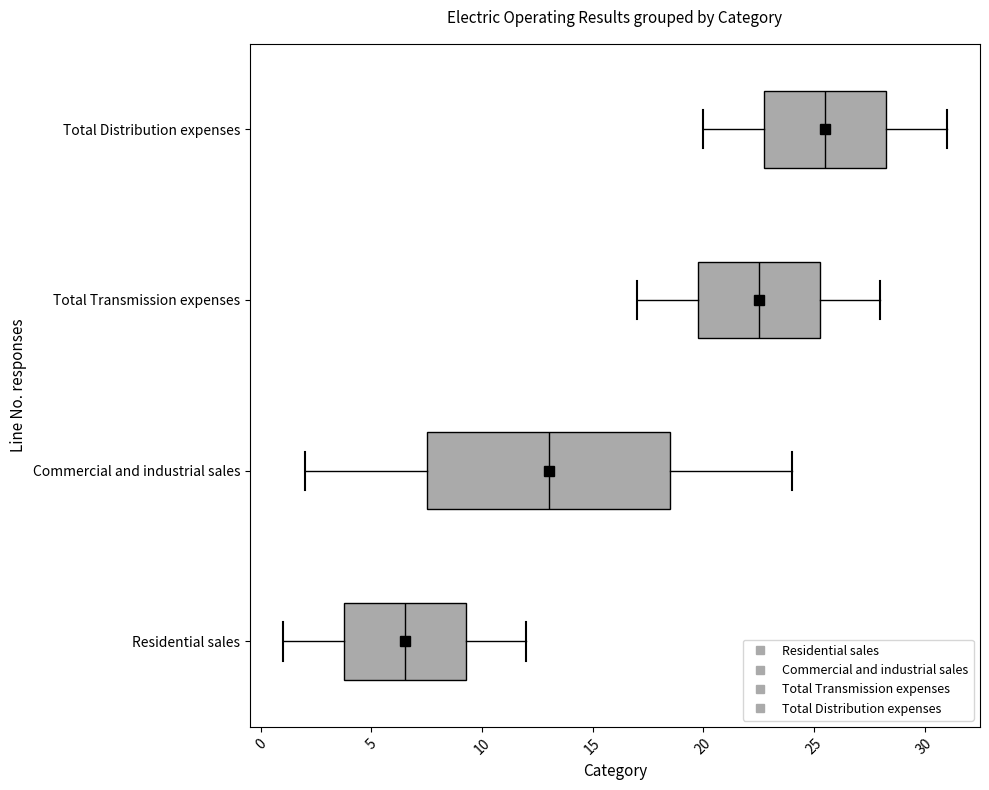

Reading bottom to top, transcribe this box plot: for each box, give where its median line is, the range the box spans, and where its two whiskers end, as read against the x-axis. The values are not printed on the chart, so give them approximately, as read against the axis.

Residential sales: median 6.5, box 4.0 to 9.5, whiskers 1.0 to 12.0
Commercial and industrial sales: median 13.0, box 7.5 to 18.5, whiskers 2.0 to 24.0
Total Transmission expenses: median 22.5, box 20.0 to 25.5, whiskers 17.0 to 28.0
Total Distribution expenses: median 25.5, box 23.0 to 28.5, whiskers 20.0 to 31.0